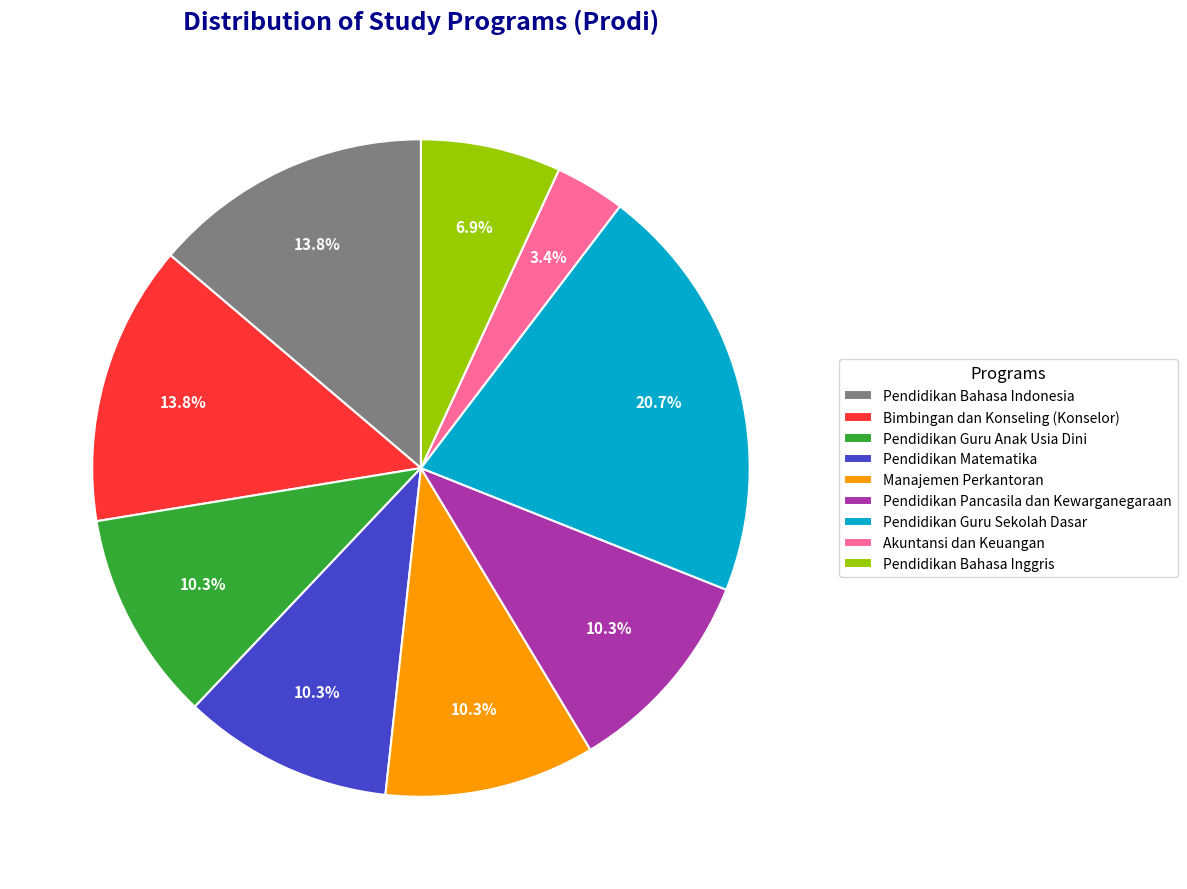

To the nearest percent, what percentage of the pie is Pendidikan Matematika?

10%